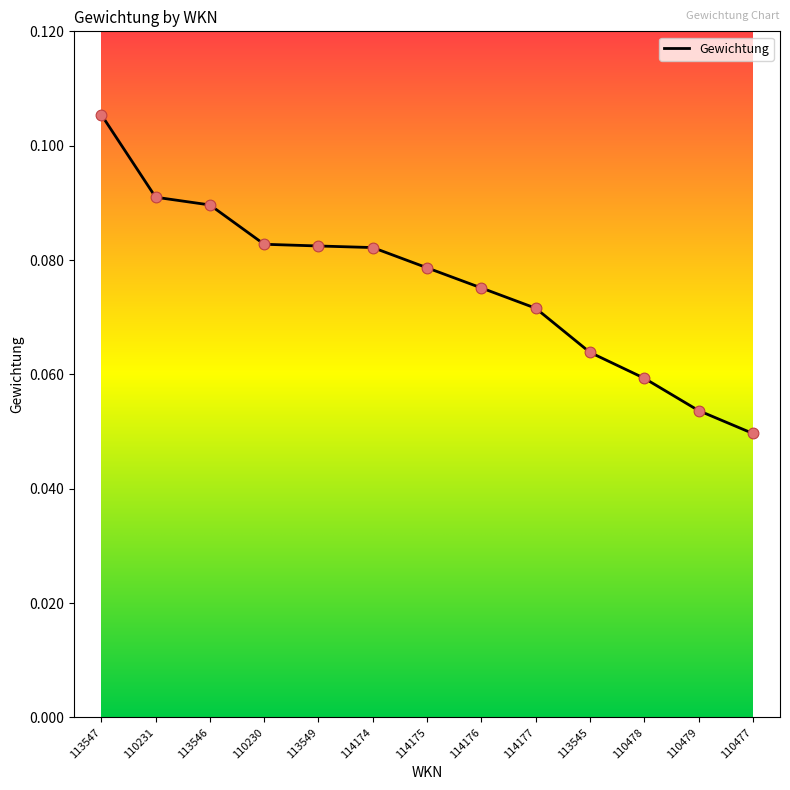

Between 113545 and 110478, which is larger?

113545